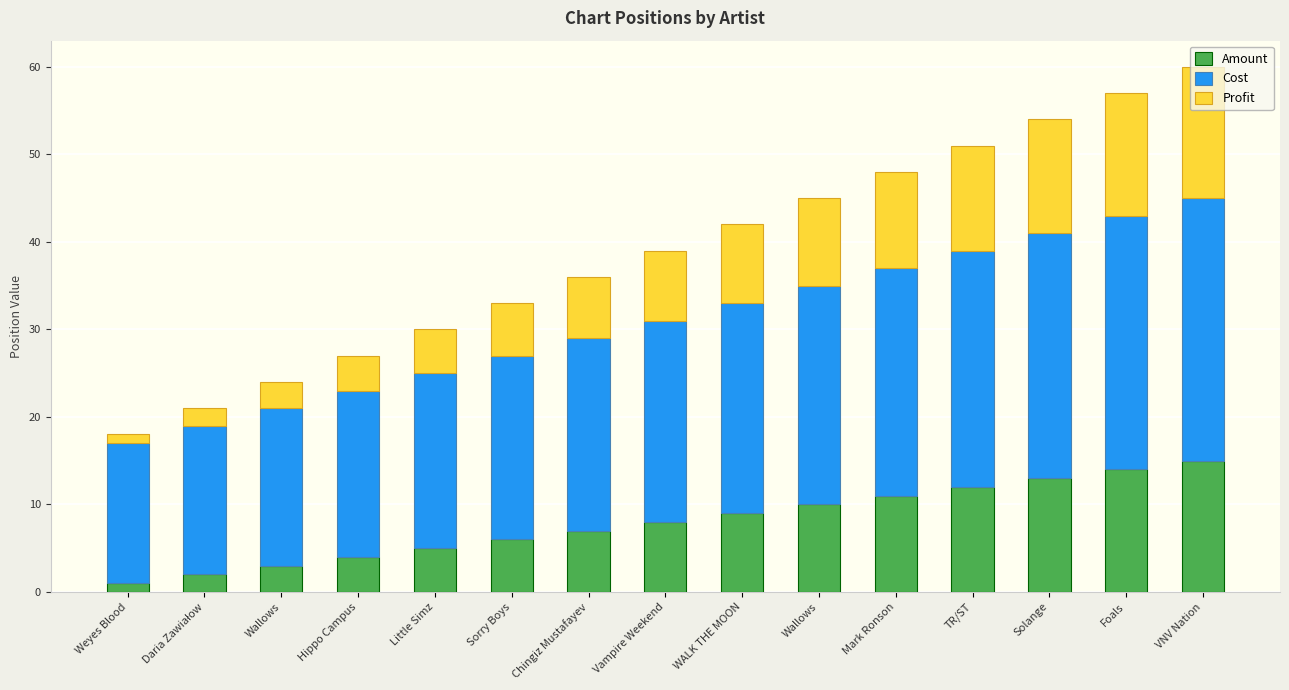

What are all the series names shown in the legend?

Amount, Cost, Profit